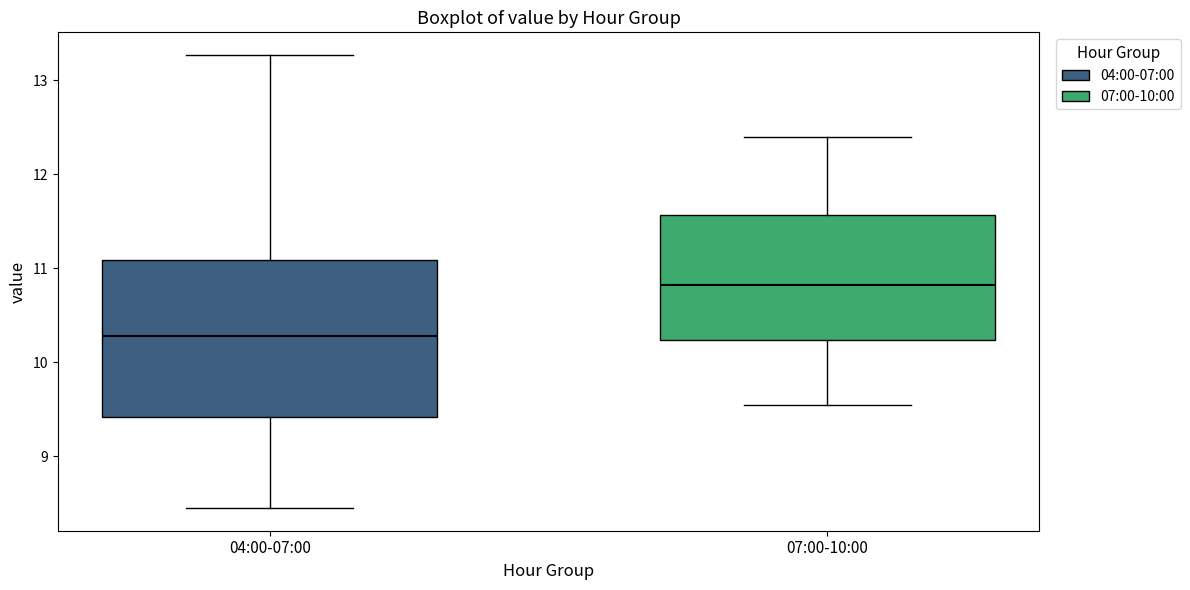

Which box's median line is the highest?

07:00-10:00